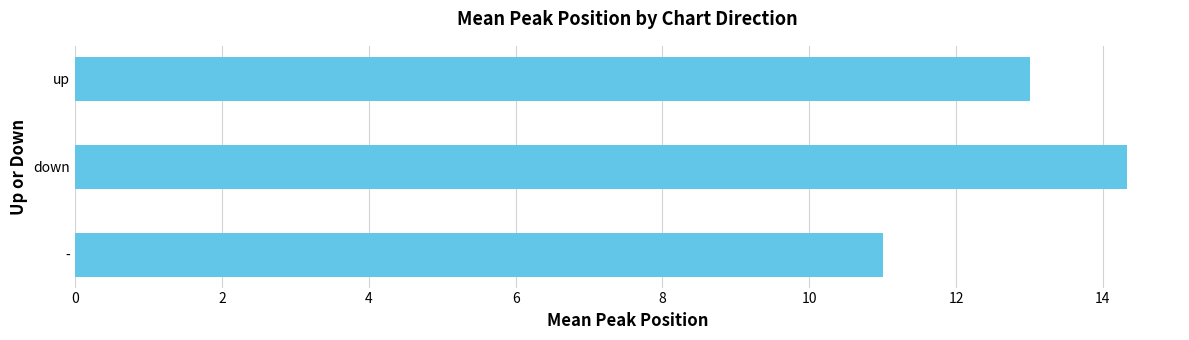

Count the number of categories in the chart.

3